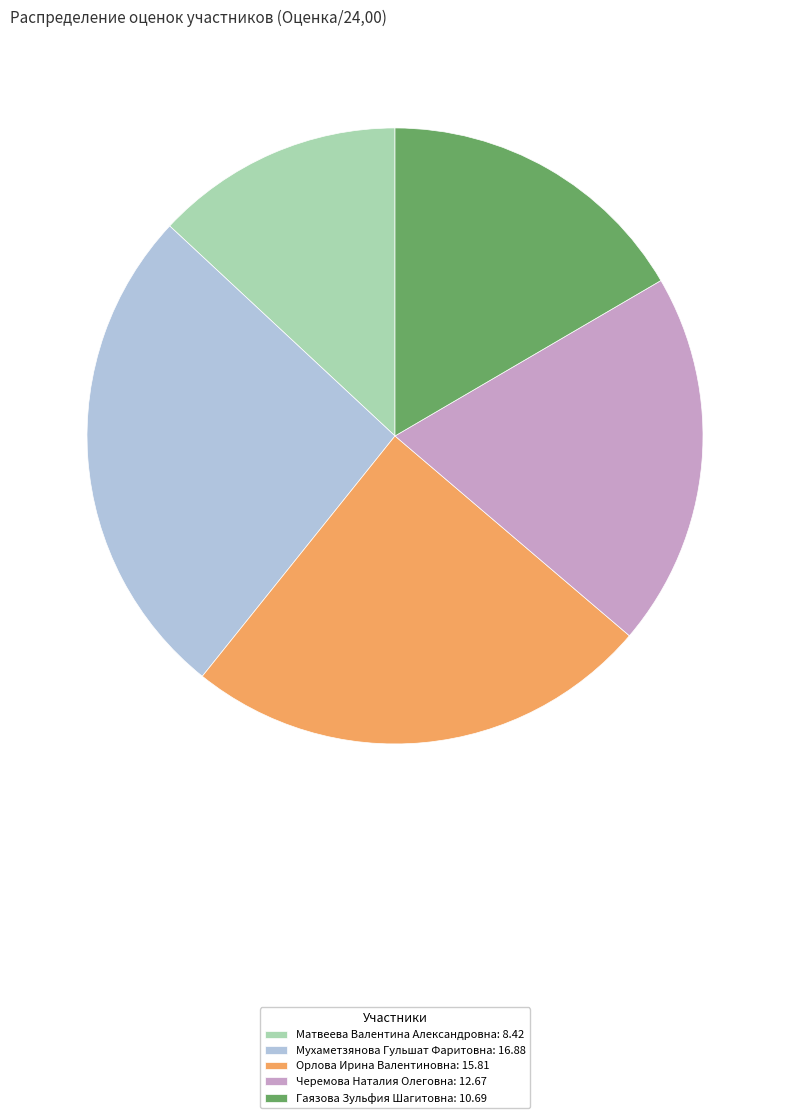

Combined, do Гаязова Зульфия Шагитовна: 10.69 and Орлова Ирина Валентиновна: 15.81 account for over 50%?

No